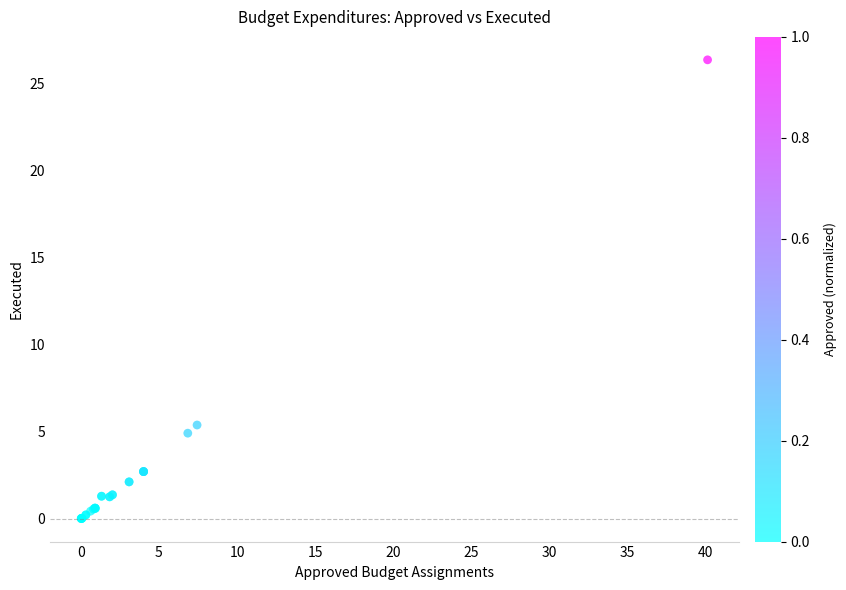

What Y value in the scatter plot is closest to 13?

5.4